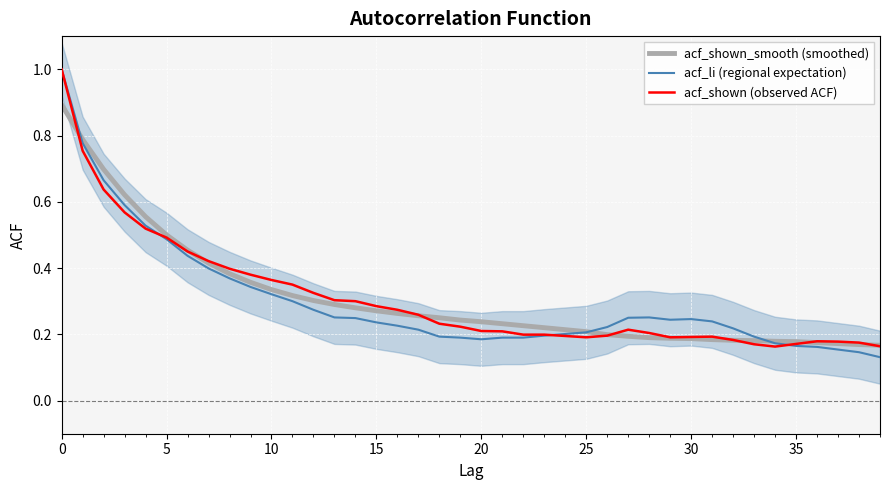

What is the value of the acf_li (regional expectation) point at the 23rd from the left?

0.2